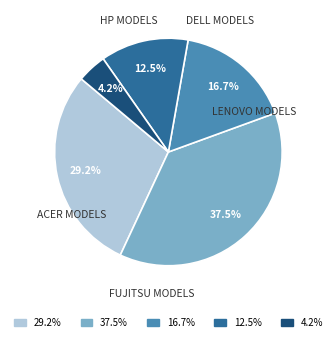

How many segments does this pie chart have?

5